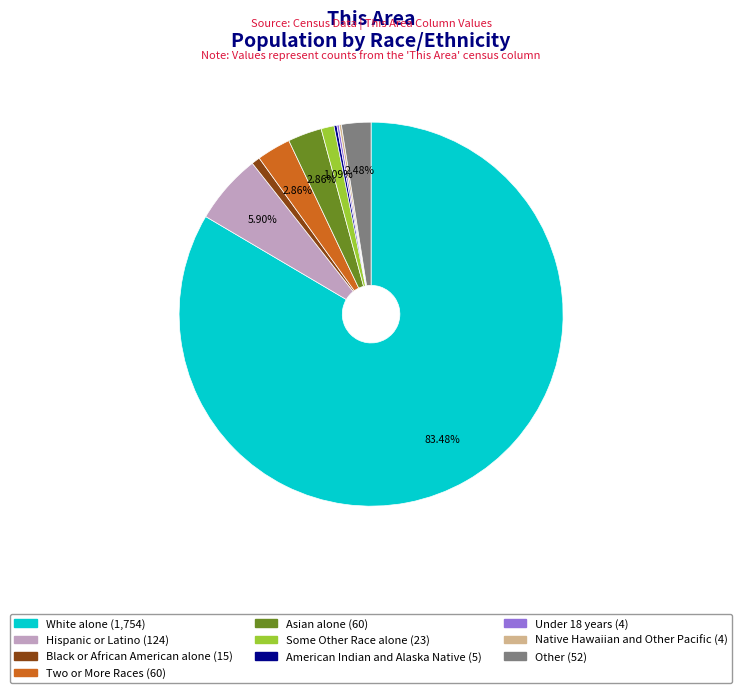

Does any single category account for the majority?

Yes